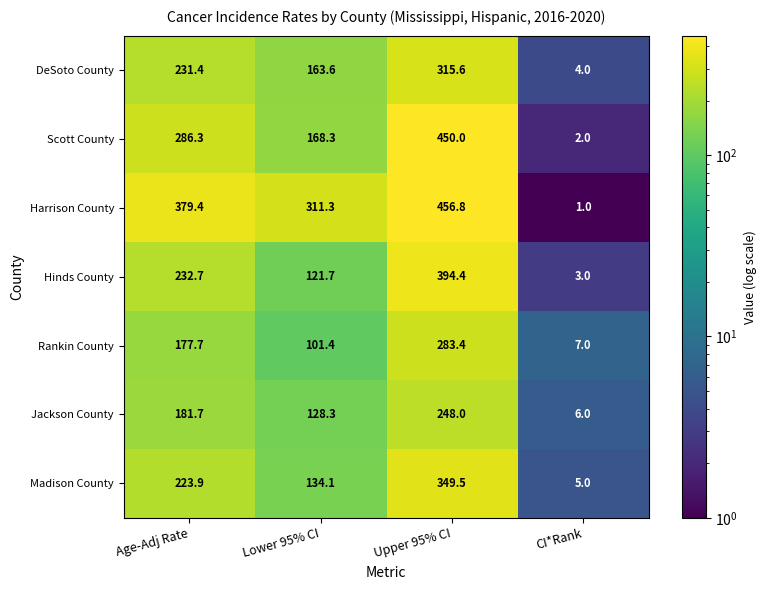

What is the greatest value displayed?

456.8